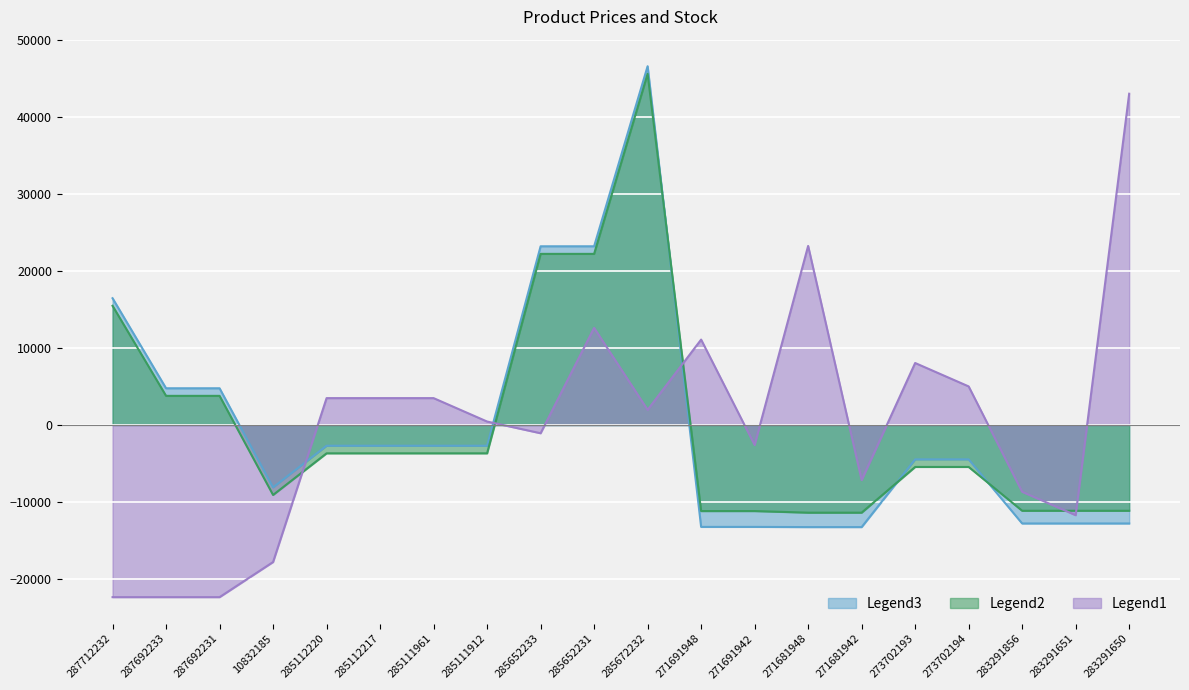

What are all the series names shown in the legend?

Legend3, Legend2, Legend1